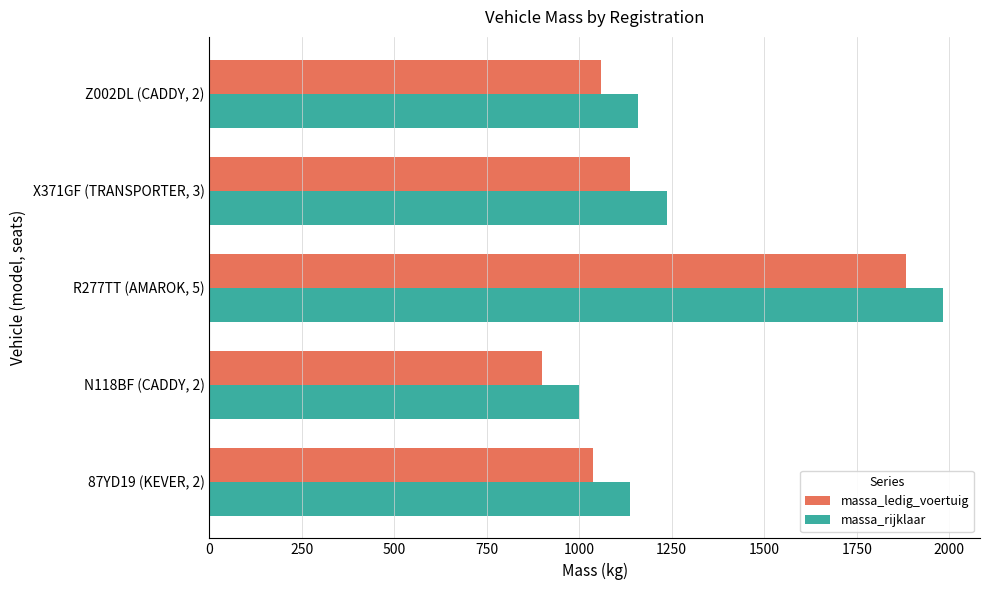

Count the number of data series in this chart.

2